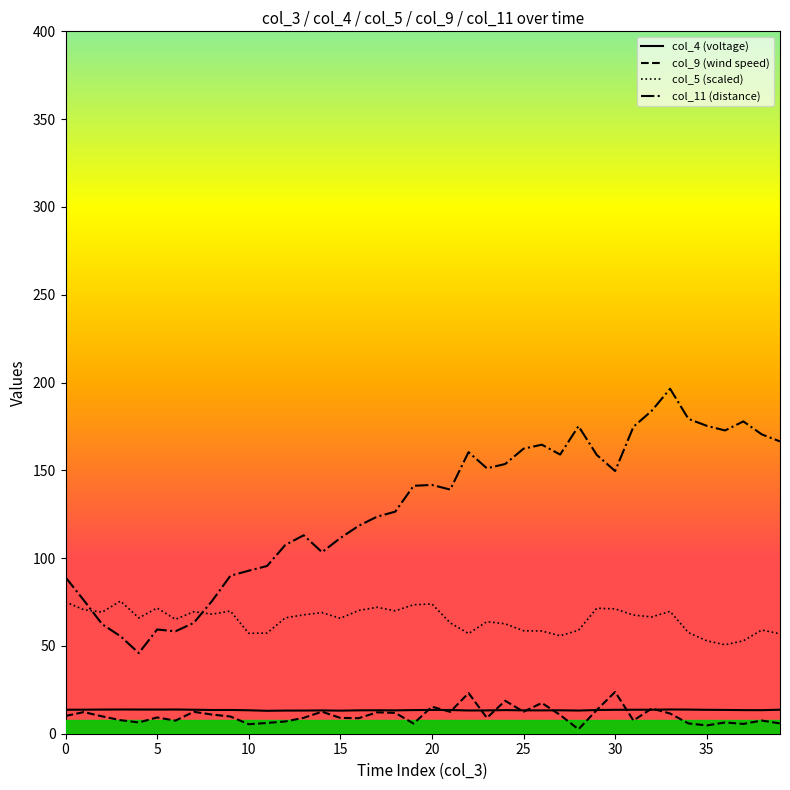

Which series has the widest spread of values?

col_11 (distance)